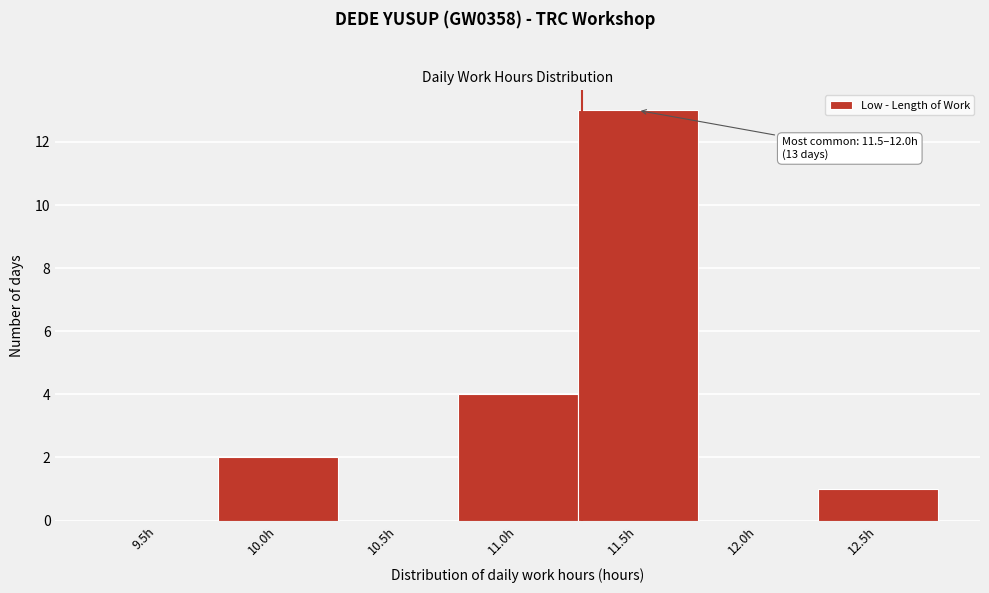

Reading right to left, transcribe all the data shown in this chart.

12.5h=1	12.0h=0	11.5h=13	11.0h=4	10.5h=0	10.0h=2	9.5h=0